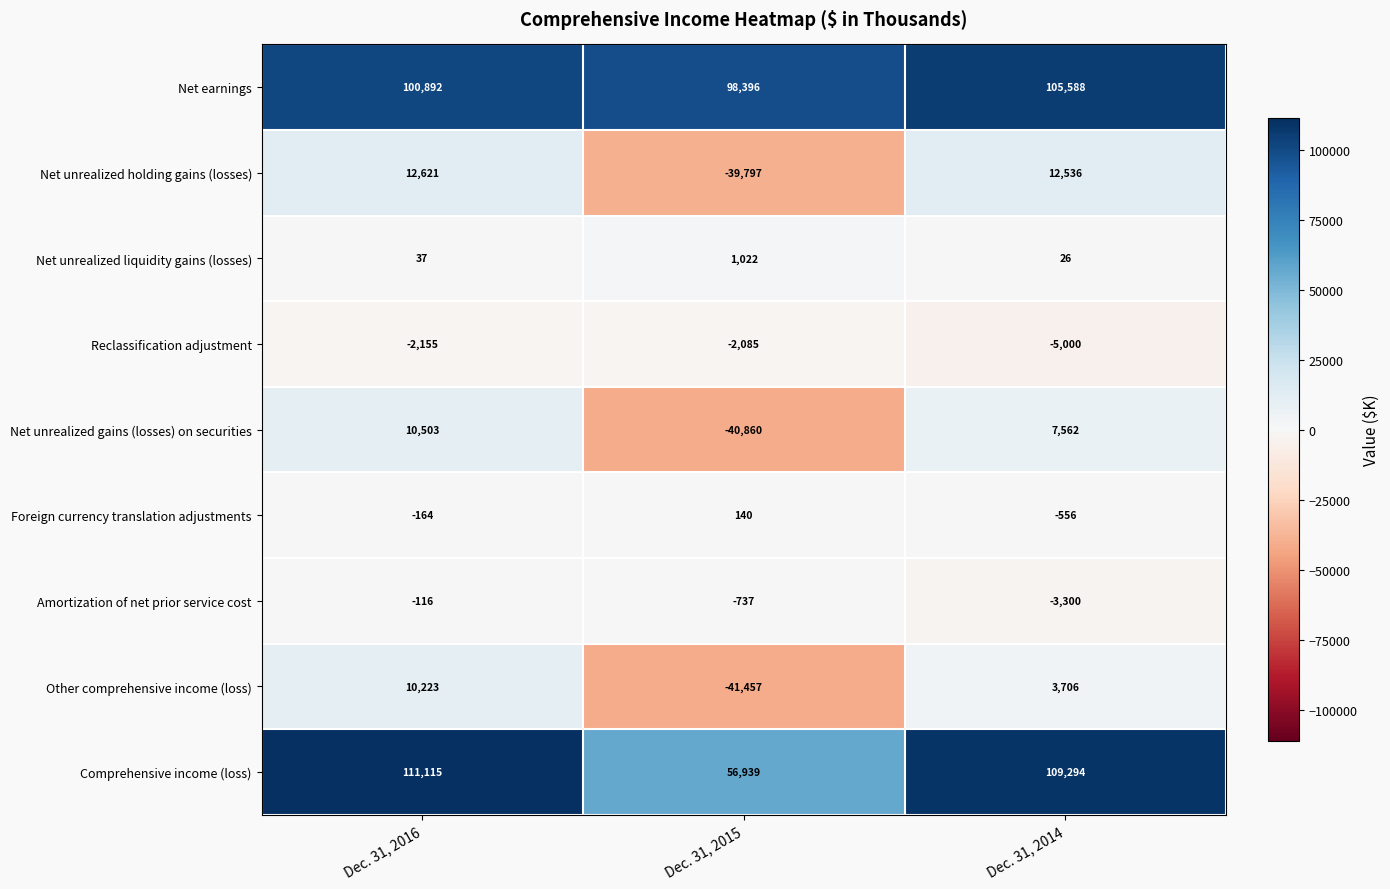

At Dec. 31, 2014, list the series in order from smallest to largest.

Reclassification adjustment, Amortization of net prior service cost, Foreign currency translation adjustments, Net unrealized liquidity gains (losses), Other comprehensive income (loss), Net unrealized gains (losses) on securities, Net unrealized holding gains (losses), Net earnings, Comprehensive income (loss)